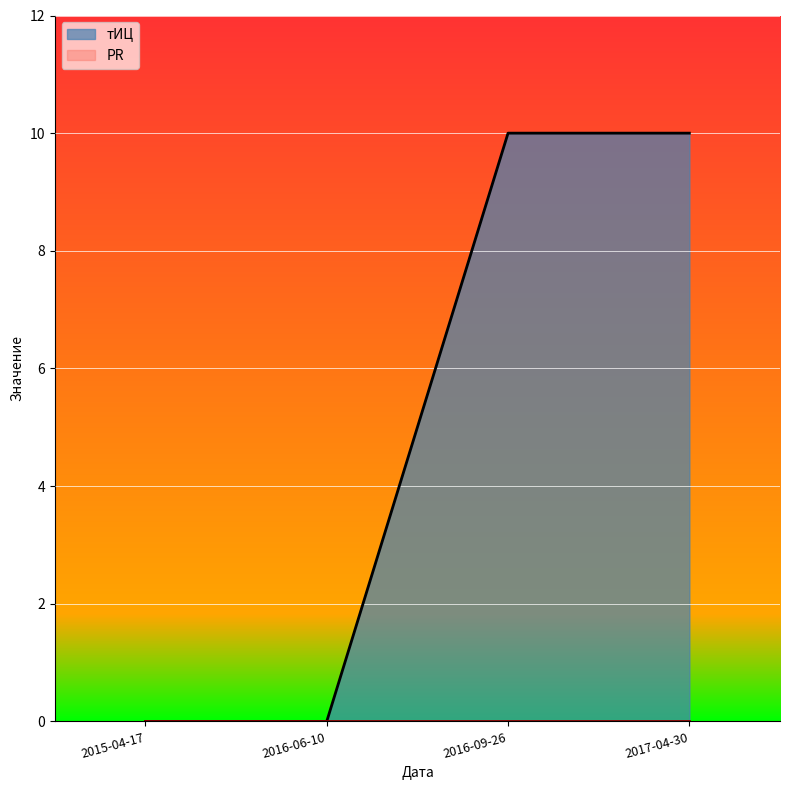

Reading left to right, transcribe all the data shown in this chart.

0	0	10	10